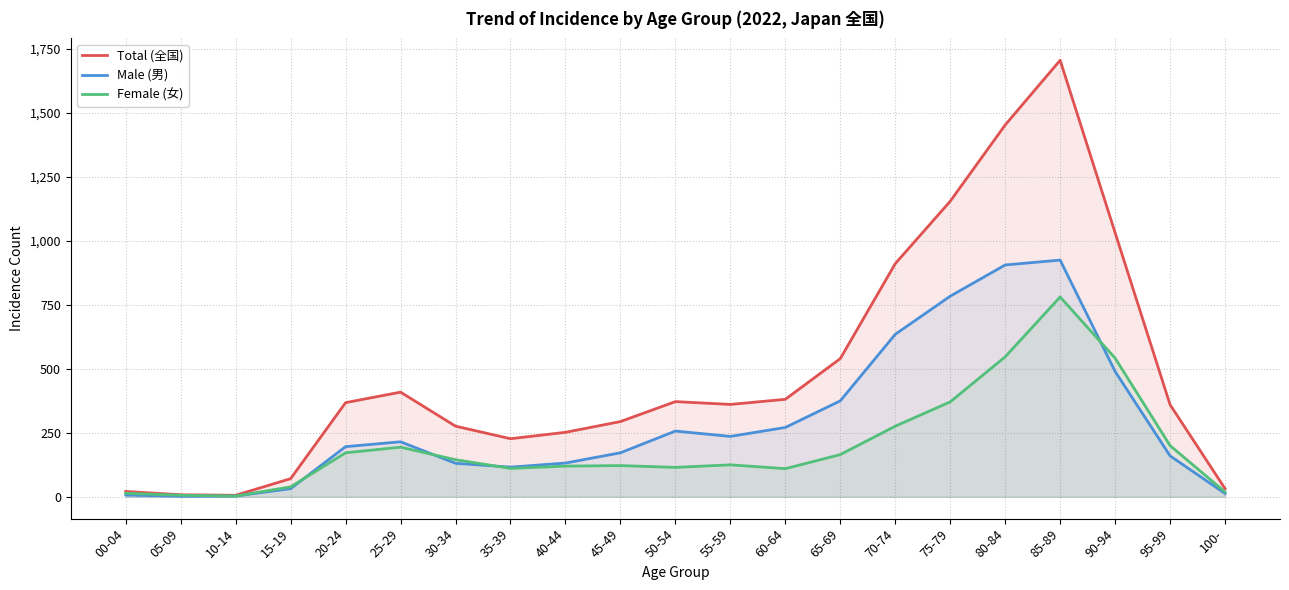

What is the sum of the Total (全国) values at 55-59 and 25-29?

770